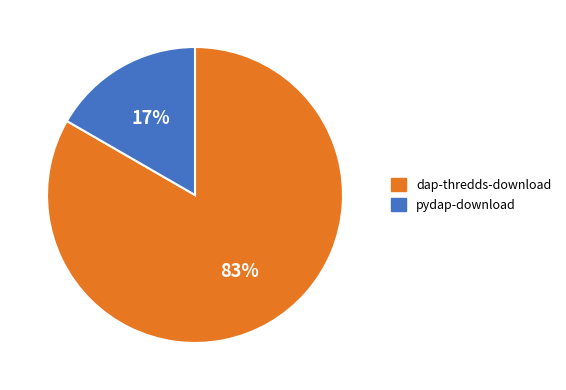

Rank the categories by value from highest to lowest.

dap-thredds-download, pydap-download